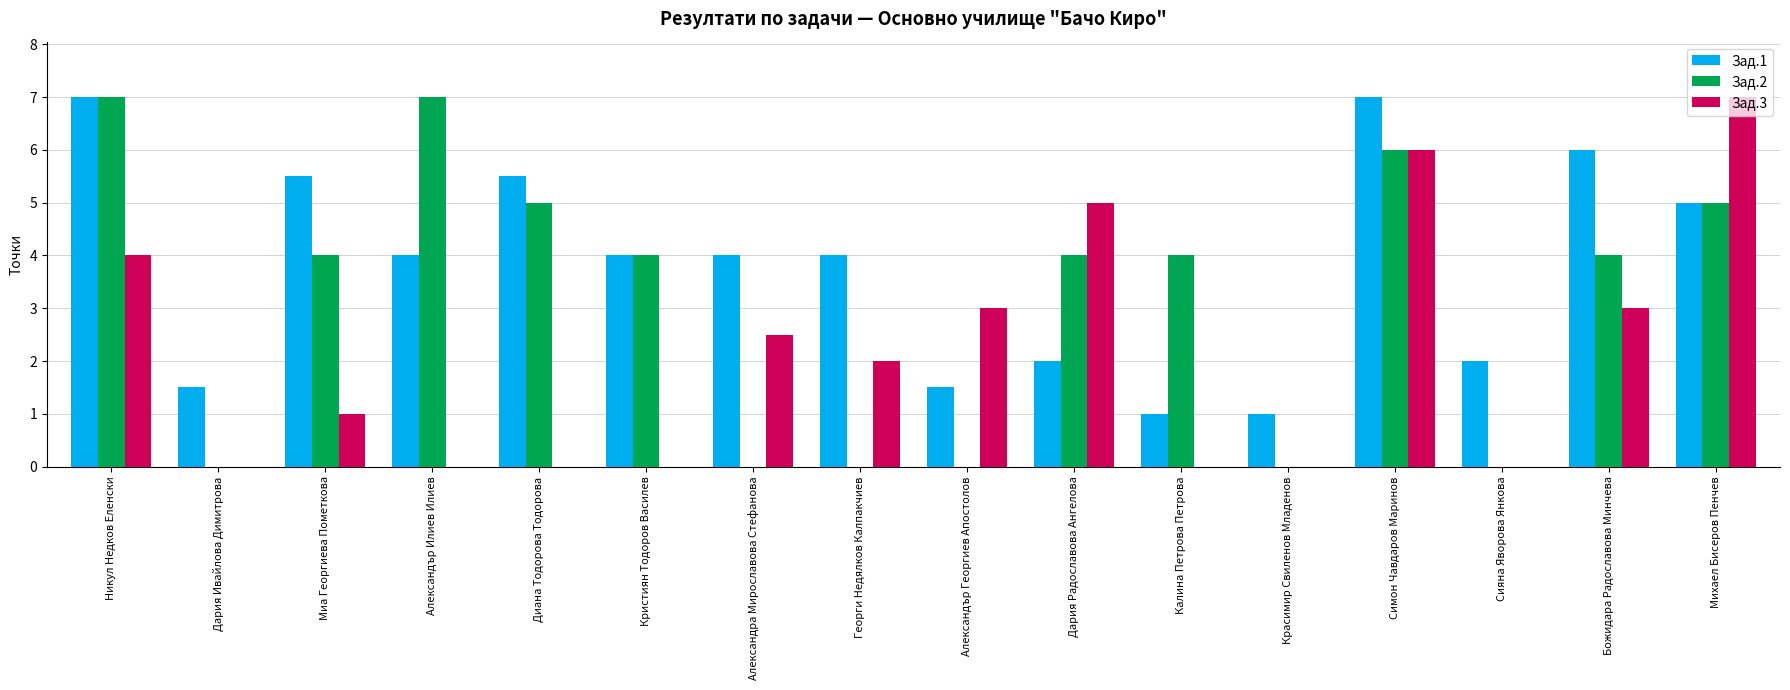

What is the sum of the Зад.2 values at Александра Мирославова Стефанова and Божидара Радославова Минчева?

4.0